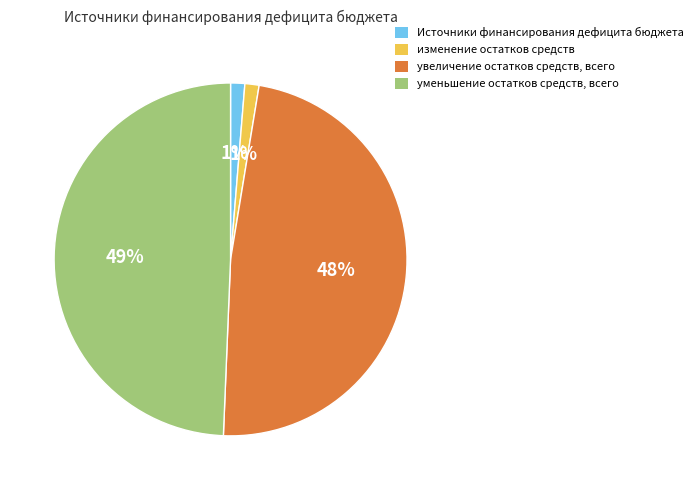

How many segments does this pie chart have?

4